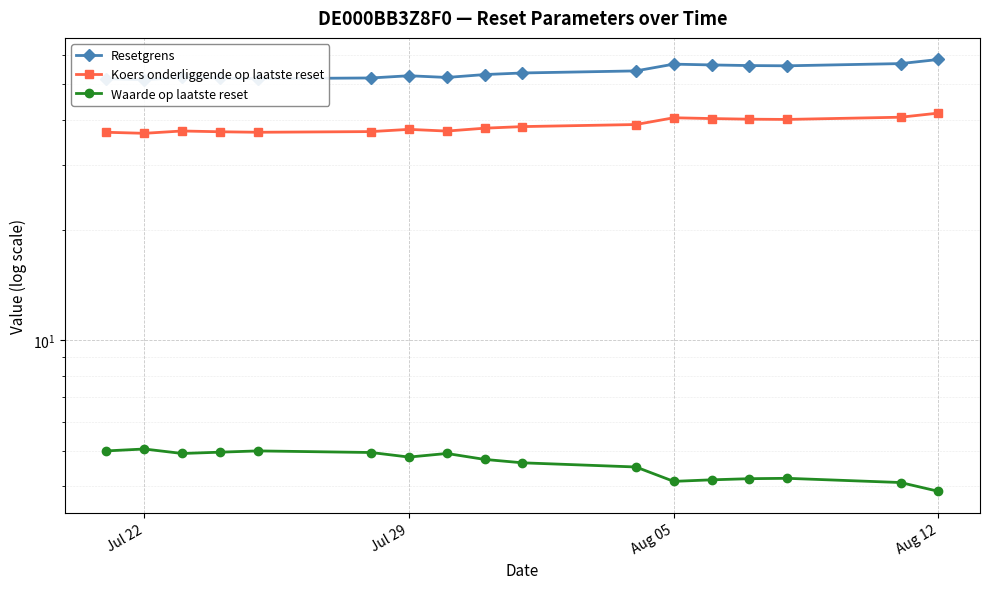

How many lines are shown in the chart?

3